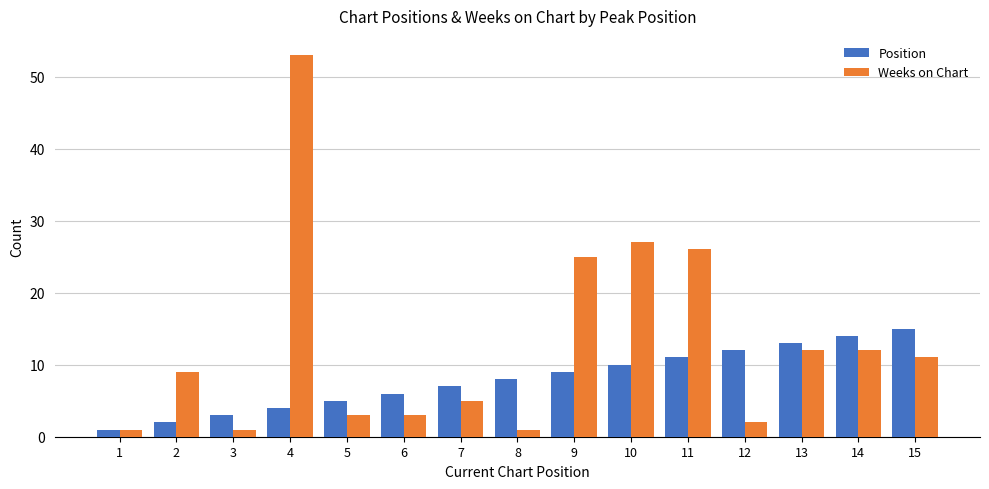

At which label does Weeks on Chart reach its peak?

4